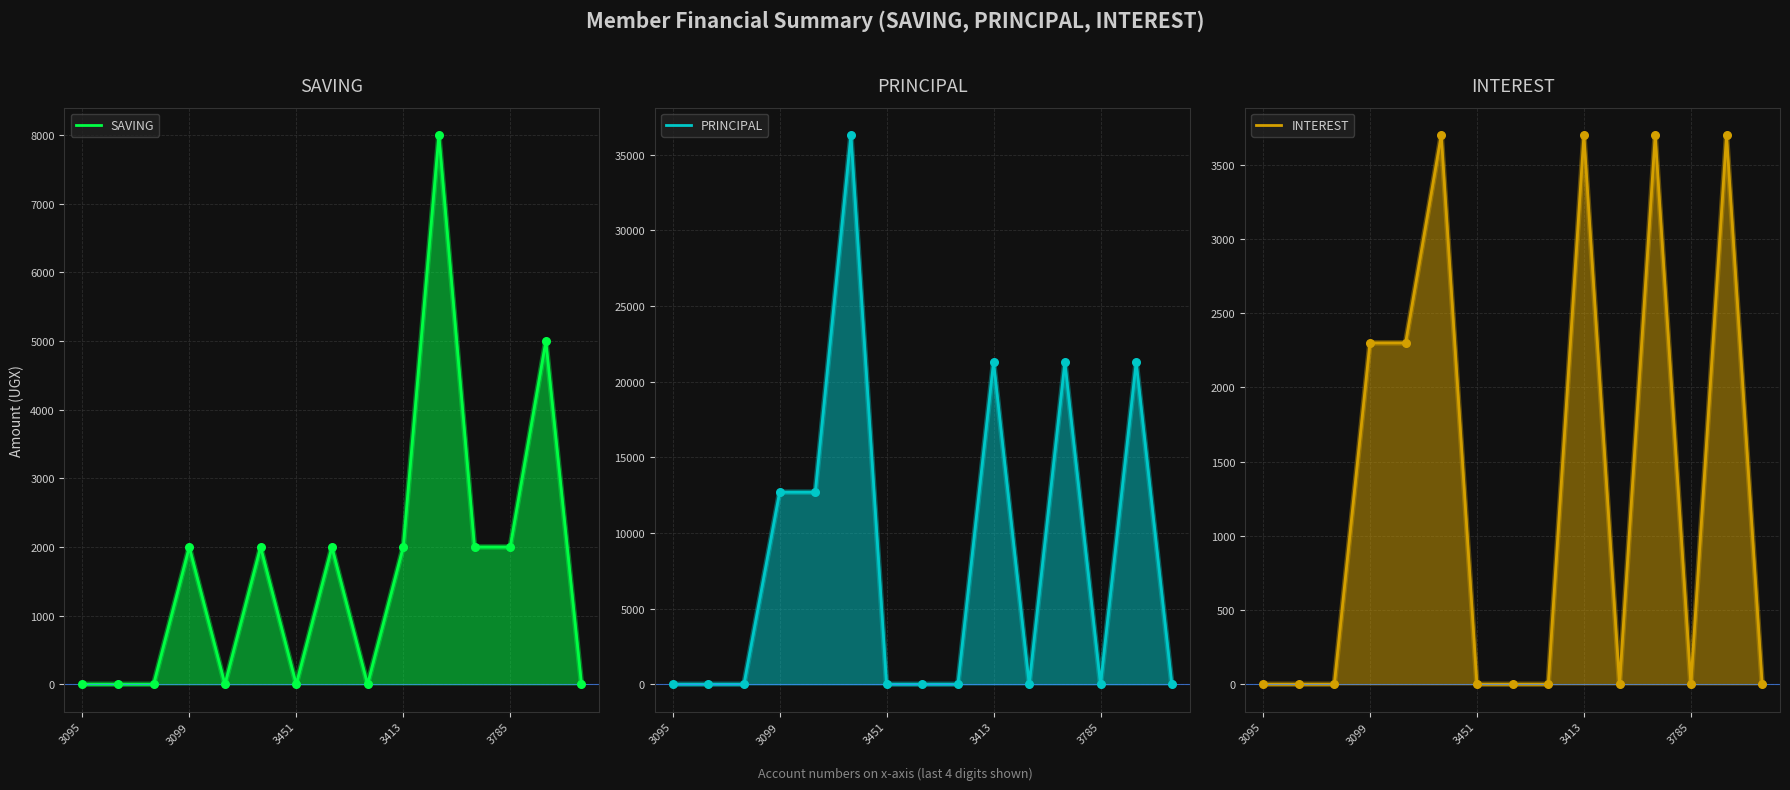

What are all the series names shown in the legend?

SAVING, PRINCIPAL, INTEREST